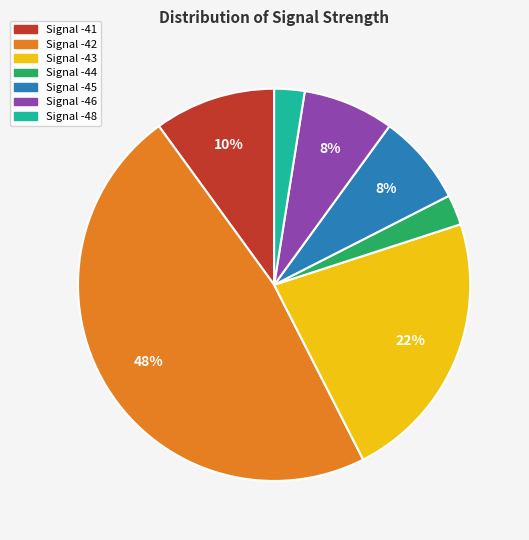

Is there any slice that represents more than half of the pie?

No